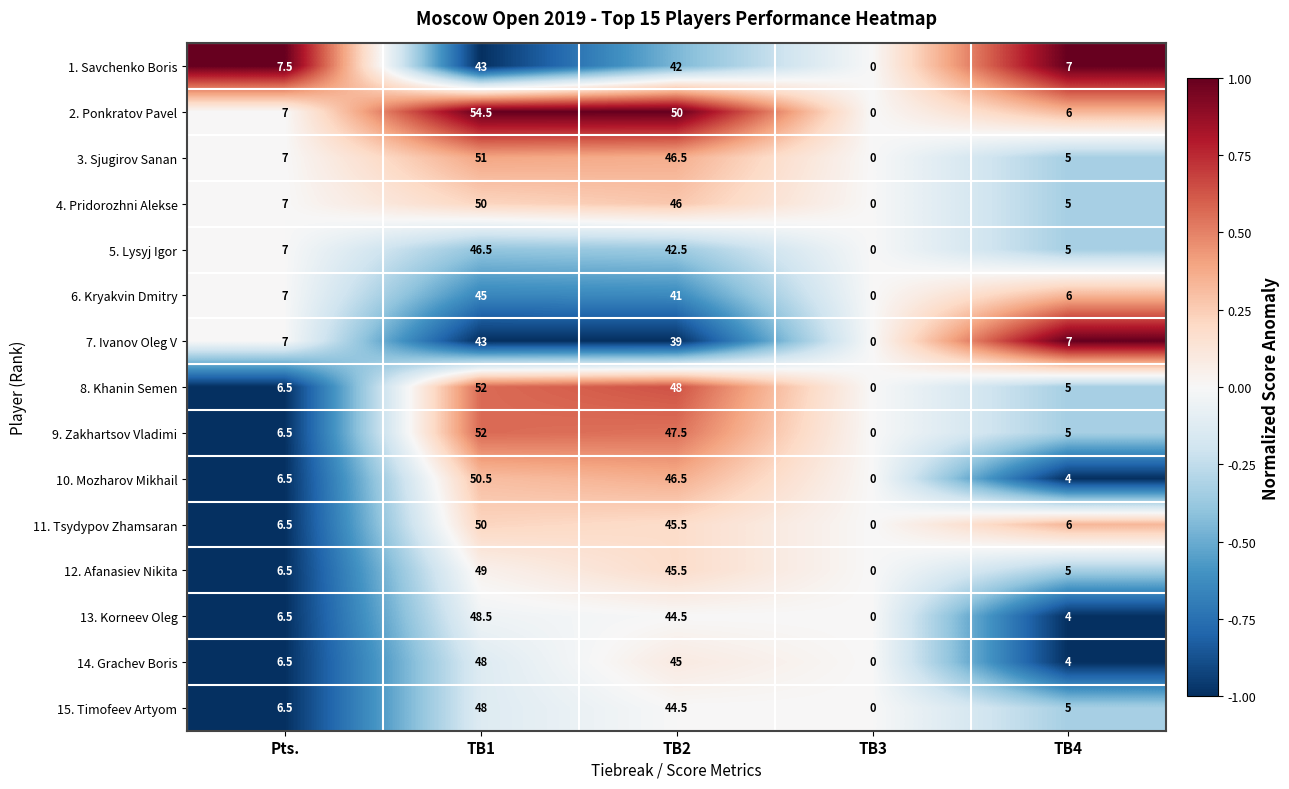

Which label corresponds to the largest value in the chart?

TB1